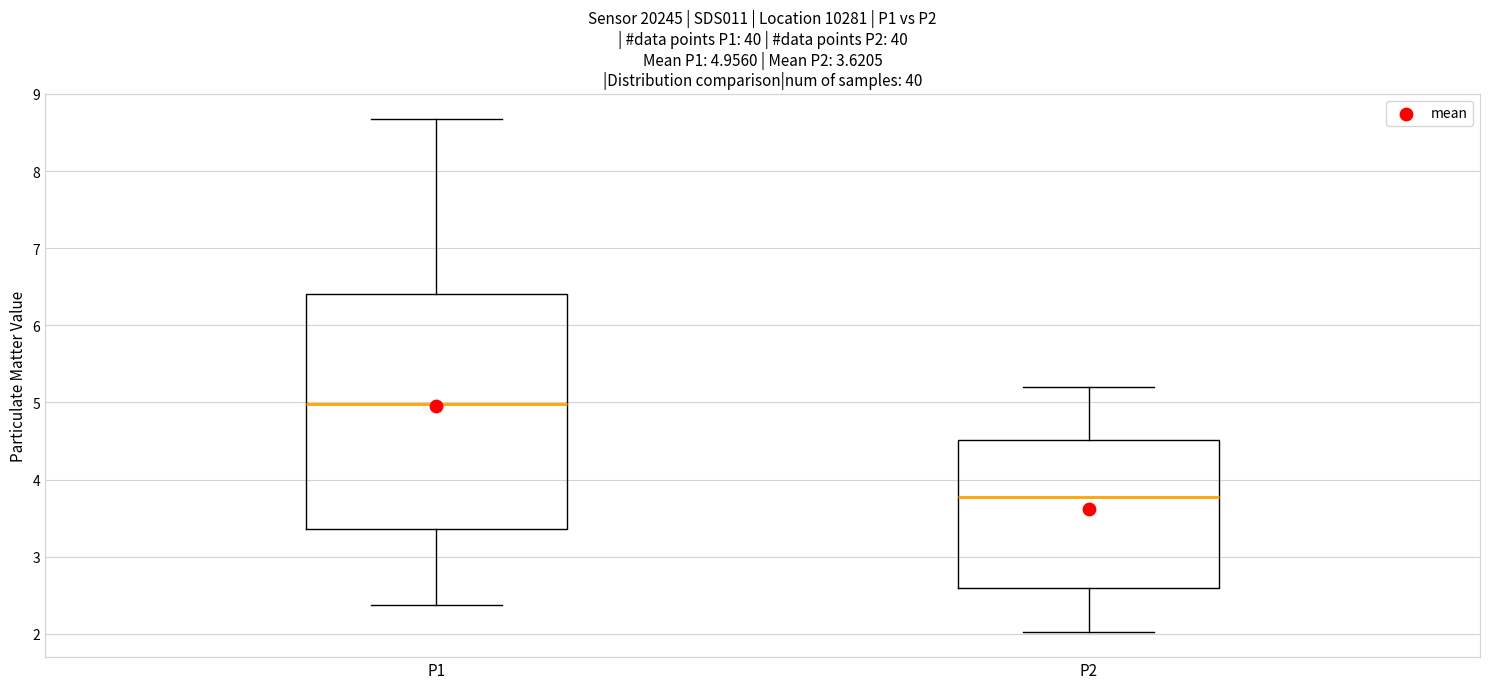

Comparing the boxes themselves (not the whiskers), which one is the tallest?

P1